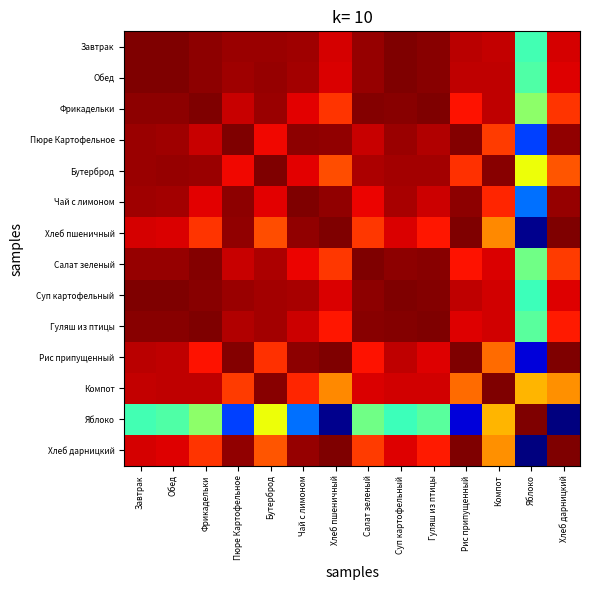

Reading left to right, what are all the values shown in this chart?

Завтрак: Завтрак=1.0	Обед=1.0	Фрикадельки=1.0	Пюре Картофельное=1.0	Бутерброд=1.0	Чай с лимоном=1.0	Хлеб пшеничный=1.0	Салат зеленый=1.0	Суп картофельный=1.0	Гуляш из птицы=1.0	Рис припущенный=1.0	Компот=1.0	Яблоко=0.8	Хлеб дарницкий=1.0
Обед: Завтрак=1.0	Обед=1.0	Фрикадельки=1.0	Пюре Картофельное=1.0	Бутерброд=1.0	Чай с лимоном=1.0	Хлеб пшеничный=1.0	Салат зеленый=1.0	Суп картофельный=1.0	Гуляш из птицы=1.0	Рис припущенный=1.0	Компот=1.0	Яблоко=0.8	Хлеб дарницкий=1.0
Фрикадельки: Завтрак=1.0	Обед=1.0	Фрикадельки=1.0	Пюре Картофельное=1.0	Бутерброд=1.0	Чай с лимоном=1.0	Хлеб пшеничный=0.9	Салат зеленый=1.0	Суп картофельный=1.0	Гуляш из птицы=1.0	Рис припущенный=1.0	Компот=1.0	Яблоко=0.8	Хлеб дарницкий=0.9
Пюре Картофельное: Завтрак=1.0	Обед=1.0	Фрикадельки=1.0	Пюре Картофельное=1.0	Бутерброд=1.0	Чай с лимоном=1.0	Хлеб пшеничный=1.0	Салат зеленый=1.0	Суп картофельный=1.0	Гуляш из птицы=1.0	Рис припущенный=1.0	Компот=0.9	Яблоко=0.7	Хлеб дарницкий=1.0
Бутерброд: Завтрак=1.0	Обед=1.0	Фрикадельки=1.0	Пюре Картофельное=1.0	Бутерброд=1.0	Чай с лимоном=1.0	Хлеб пшеничный=0.9	Салат зеленый=1.0	Суп картофельный=1.0	Гуляш из птицы=1.0	Рис припущенный=0.9	Компот=1.0	Яблоко=0.9	Хлеб дарницкий=0.9
Чай с лимоном: Завтрак=1.0	Обед=1.0	Фрикадельки=1.0	Пюре Картофельное=1.0	Бутерброд=1.0	Чай с лимоном=1.0	Хлеб пшеничный=1.0	Салат зеленый=1.0	Суп картофельный=1.0	Гуляш из птицы=1.0	Рис припущенный=1.0	Компот=1.0	Яблоко=0.7	Хлеб дарницкий=1.0
Хлеб пшеничный: Завтрак=1.0	Обед=1.0	Фрикадельки=0.9	Пюре Картофельное=1.0	Бутерброд=0.9	Чай с лимоном=1.0	Хлеб пшеничный=1.0	Салат зеленый=0.9	Суп картофельный=1.0	Гуляш из птицы=1.0	Рис припущенный=1.0	Компот=0.9	Яблоко=0.6	Хлеб дарницкий=1.0
Салат зеленый: Завтрак=1.0	Обед=1.0	Фрикадельки=1.0	Пюре Картофельное=1.0	Бутерброд=1.0	Чай с лимоном=1.0	Хлеб пшеничный=0.9	Салат зеленый=1.0	Суп картофельный=1.0	Гуляш из птицы=1.0	Рис припущенный=1.0	Компот=1.0	Яблоко=0.8	Хлеб дарницкий=0.9
Суп картофельный: Завтрак=1.0	Обед=1.0	Фрикадельки=1.0	Пюре Картофельное=1.0	Бутерброд=1.0	Чай с лимоном=1.0	Хлеб пшеничный=1.0	Салат зеленый=1.0	Суп картофельный=1.0	Гуляш из птицы=1.0	Рис припущенный=1.0	Компот=1.0	Яблоко=0.8	Хлеб дарницкий=1.0
Гуляш из птицы: Завтрак=1.0	Обед=1.0	Фрикадельки=1.0	Пюре Картофельное=1.0	Бутерброд=1.0	Чай с лимоном=1.0	Хлеб пшеничный=1.0	Салат зеленый=1.0	Суп картофельный=1.0	Гуляш из птицы=1.0	Рис припущенный=1.0	Компот=1.0	Яблоко=0.8	Хлеб дарницкий=1.0
Рис припущенный: Завтрак=1.0	Обед=1.0	Фрикадельки=1.0	Пюре Картофельное=1.0	Бутерброд=0.9	Чай с лимоном=1.0	Хлеб пшеничный=1.0	Салат зеленый=1.0	Суп картофельный=1.0	Гуляш из птицы=1.0	Рис припущенный=1.0	Компот=0.9	Яблоко=0.7	Хлеб дарницкий=1.0
Компот: Завтрак=1.0	Обед=1.0	Фрикадельки=1.0	Пюре Картофельное=0.9	Бутерброд=1.0	Чай с лимоном=1.0	Хлеб пшеничный=0.9	Салат зеленый=1.0	Суп картофельный=1.0	Гуляш из птицы=1.0	Рис припущенный=0.9	Компот=1.0	Яблоко=0.9	Хлеб дарницкий=0.9
Яблоко: Завтрак=0.8	Обед=0.8	Фрикадельки=0.8	Пюре Картофельное=0.7	Бутерброд=0.9	Чай с лимоном=0.7	Хлеб пшеничный=0.6	Салат зеленый=0.8	Суп картофельный=0.8	Гуляш из птицы=0.8	Рис припущенный=0.7	Компот=0.9	Яблоко=1.0	Хлеб дарницкий=0.6
Хлеб дарницкий: Завтрак=1.0	Обед=1.0	Фрикадельки=0.9	Пюре Картофельное=1.0	Бутерброд=0.9	Чай с лимоном=1.0	Хлеб пшеничный=1.0	Салат зеленый=0.9	Суп картофельный=1.0	Гуляш из птицы=1.0	Рис припущенный=1.0	Компот=0.9	Яблоко=0.6	Хлеб дарницкий=1.0